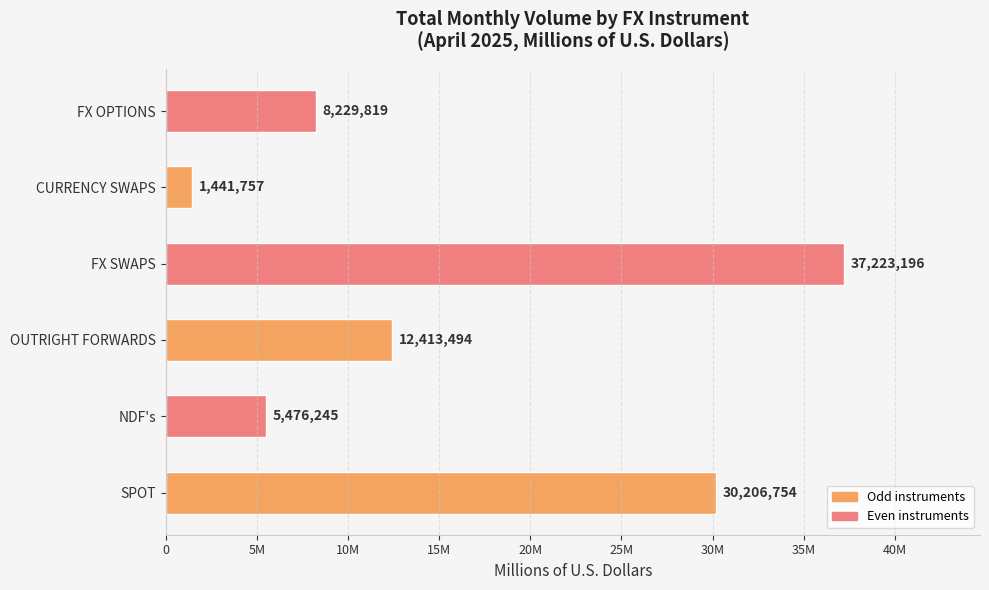

Does the chart contain any negative values?

No